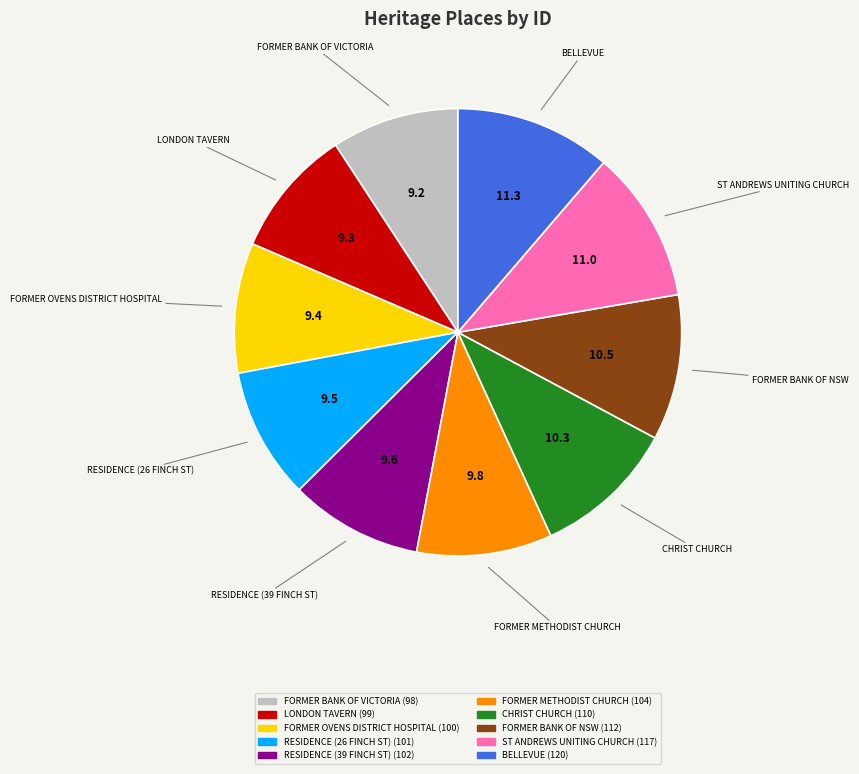

What is the ratio of the value at ST ANDREWS UNITING CHURCH to the value at BELLEVUE?

1.0